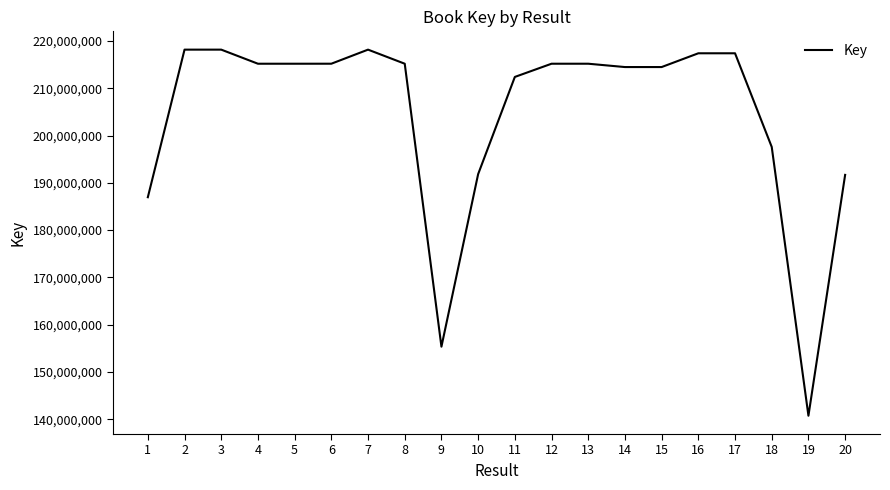

What is the ratio of the value at 12 to the value at 10?

1.1